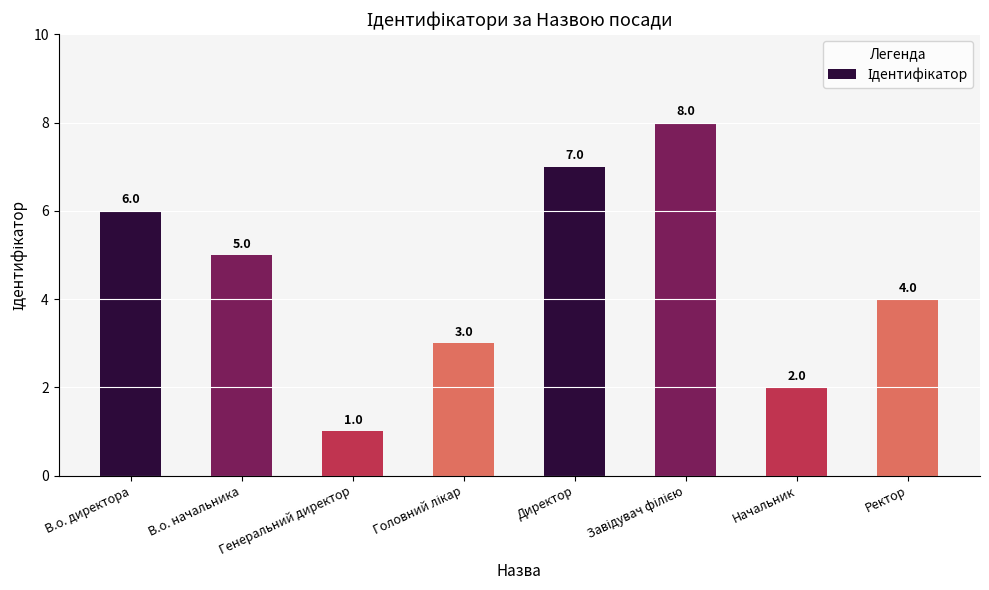

What is the ratio of the value at В.о. директора to the value at Генеральний директор?

6.0